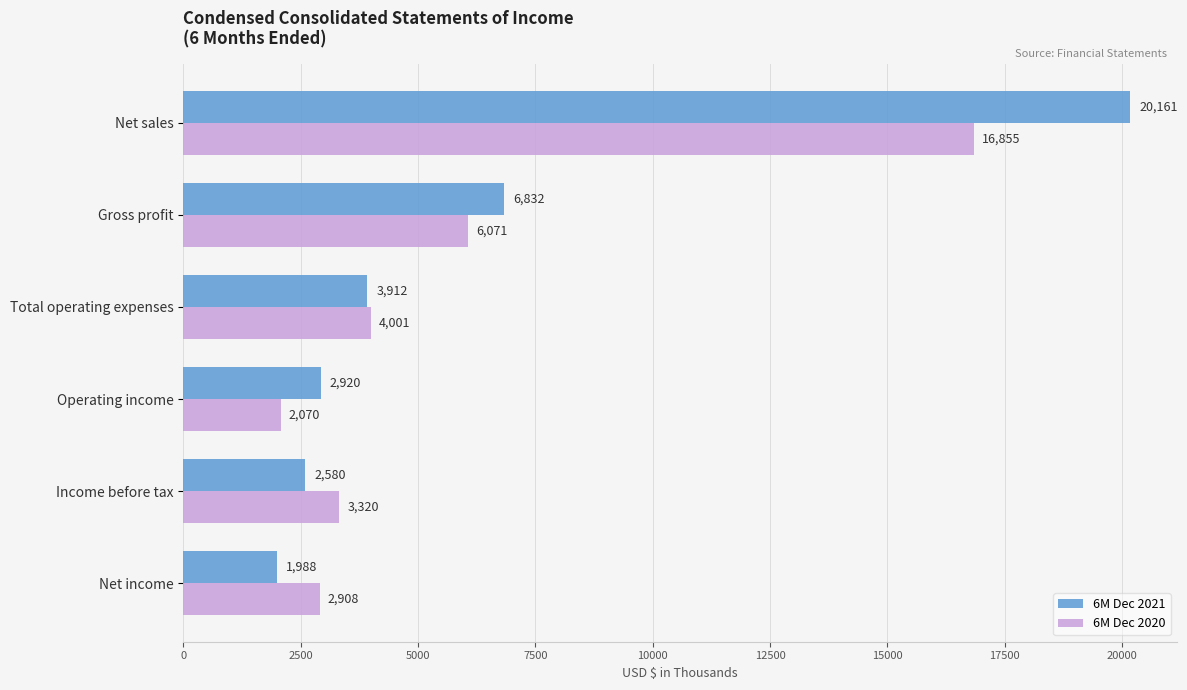

The value of 6M Dec 2021 at Income before tax is 2580. True or false?

True